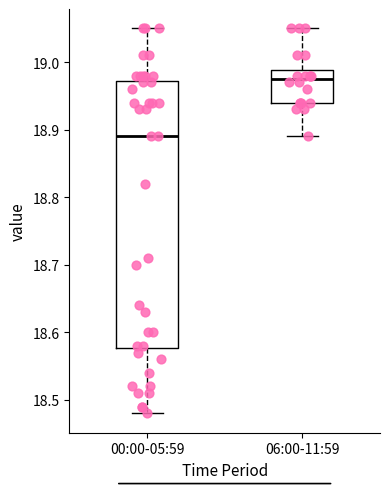

Where does the upper whisker of the box for 00:00-05:59 end on the y-axis? The values are not printed on the chart, so give them approximately, as read against the axis.

19.05